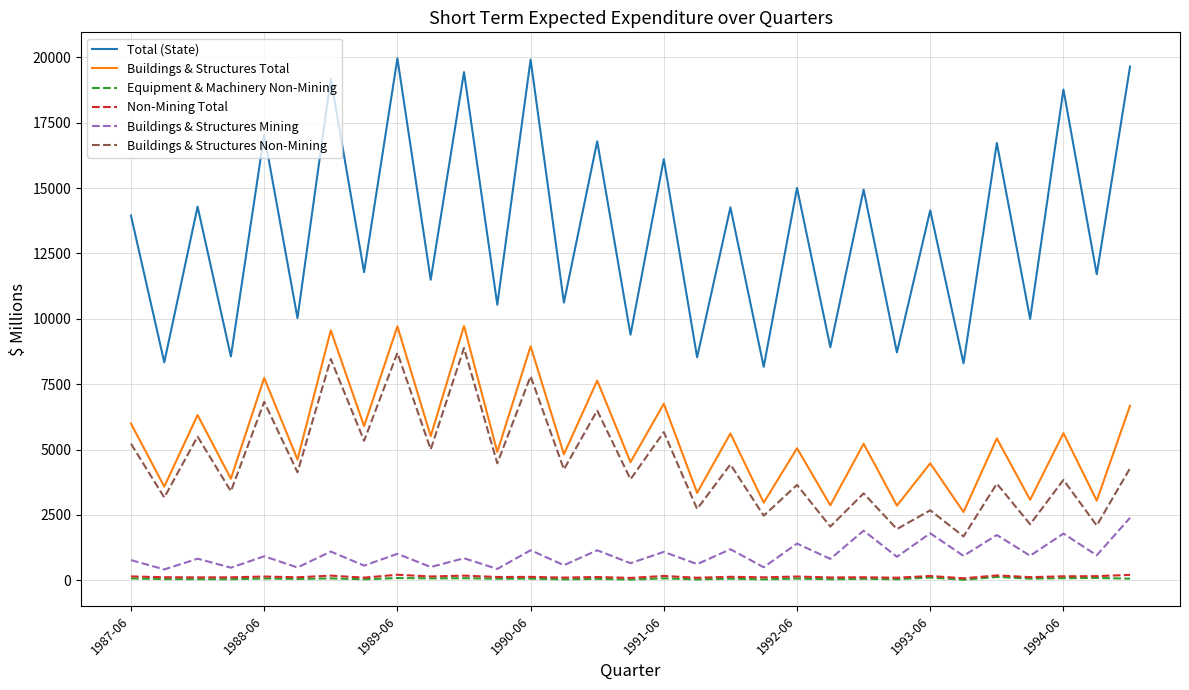

True or false: Buildings & Structures Mining has more than 1 interior local peaks.

True